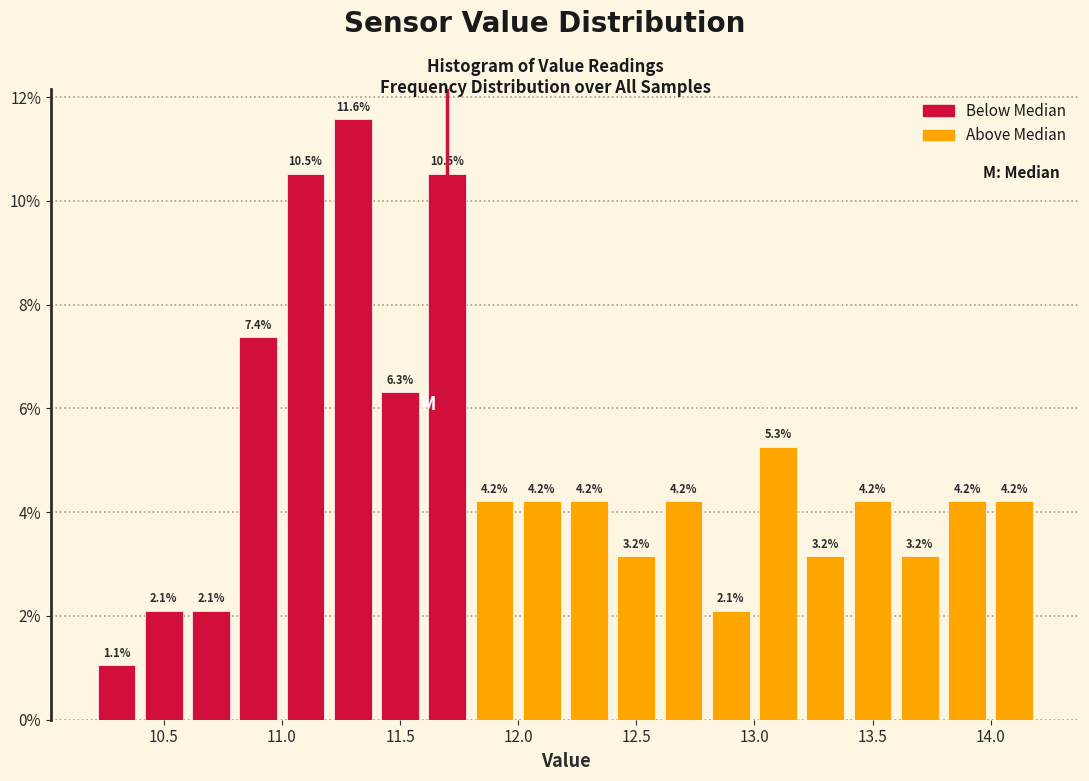

What is the height of the bar covering 14.0 to 14.2 on the x-axis?

4.2